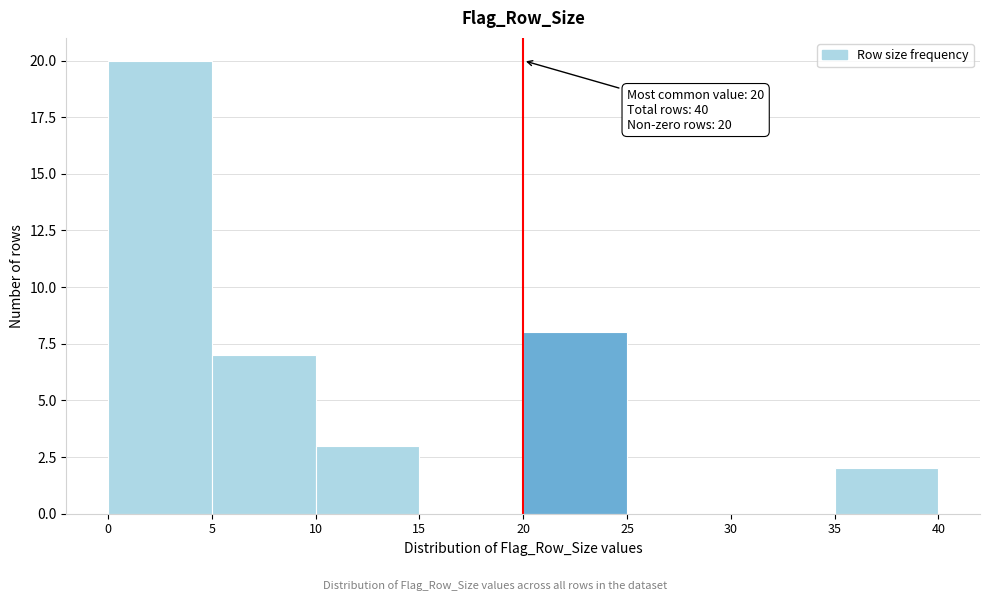

Which range on the x-axis has the tallest bar?

0 to 5